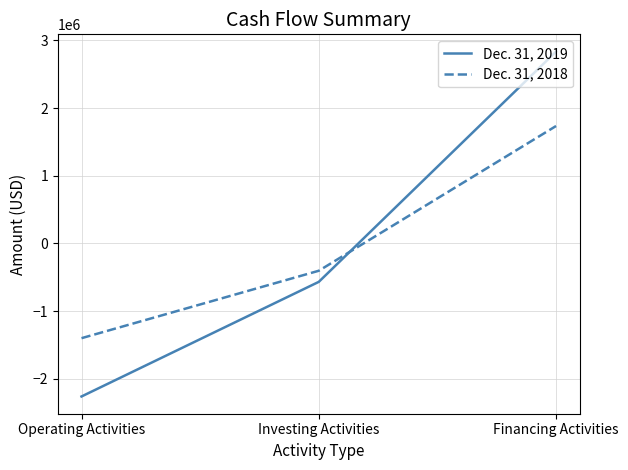

Read the Dec. 31, 2019 value at Operating Activities, to the nearest 100.

-2259500